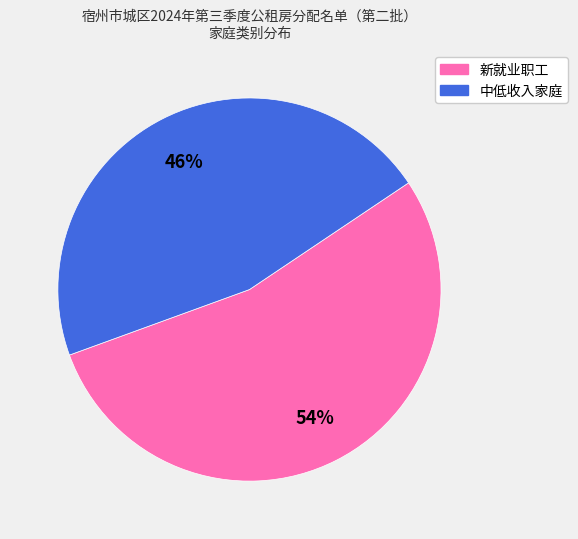

Is the sum of 新就业职工 and 中低收入家庭 greater than half?

Yes